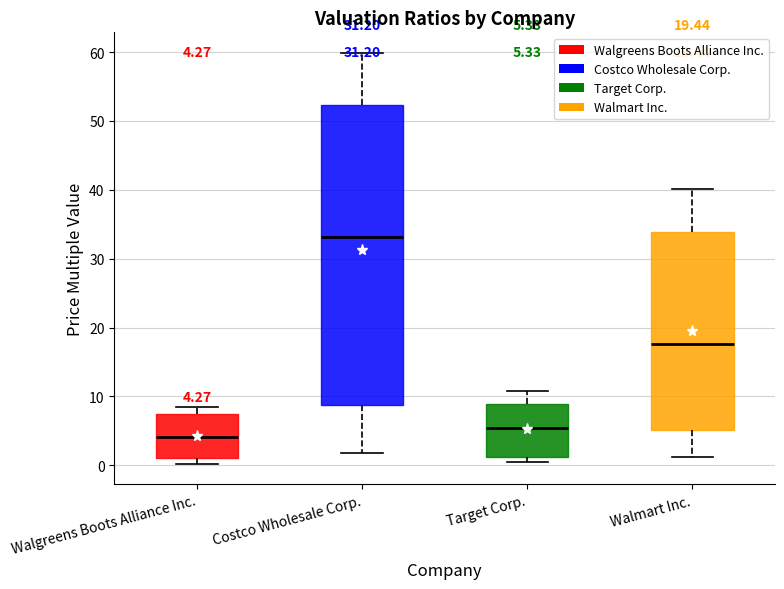

Which box's median line is the lowest?

Walgreens Boots Alliance Inc.